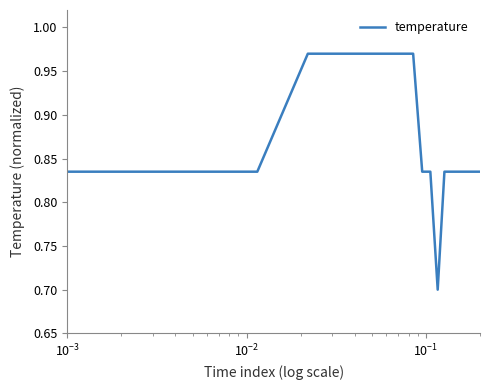

What is the smallest value displayed?

0.7